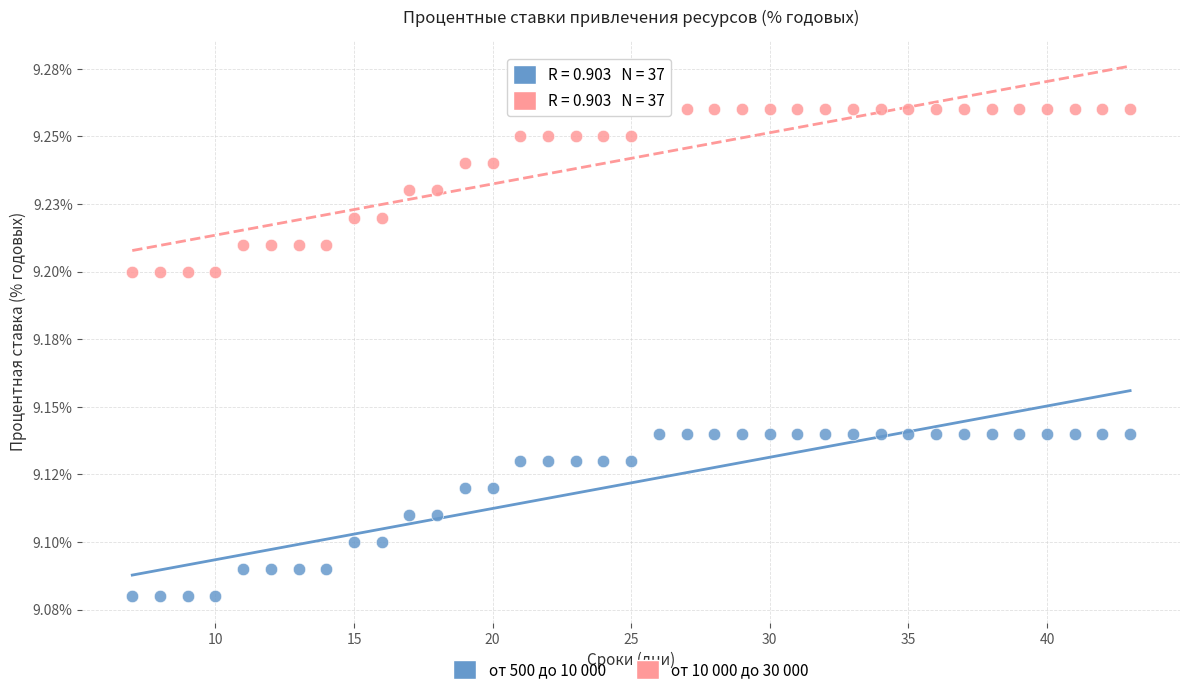

Which series contains the lowest Y value?

от 500 до 10 000